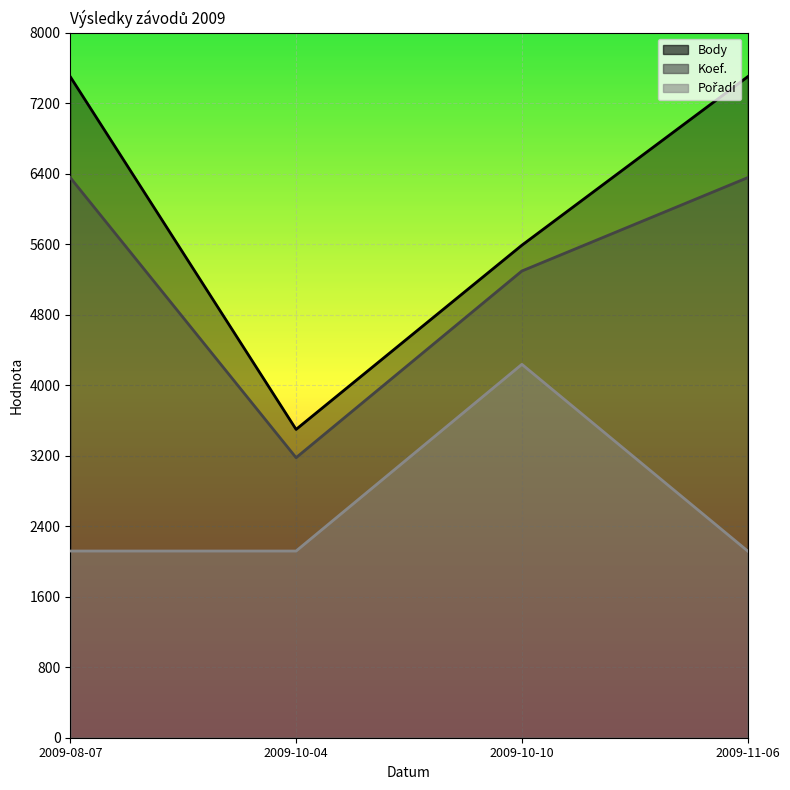

True or false: Pořadí has a value of 2118.3 at 2009-10-04.

True